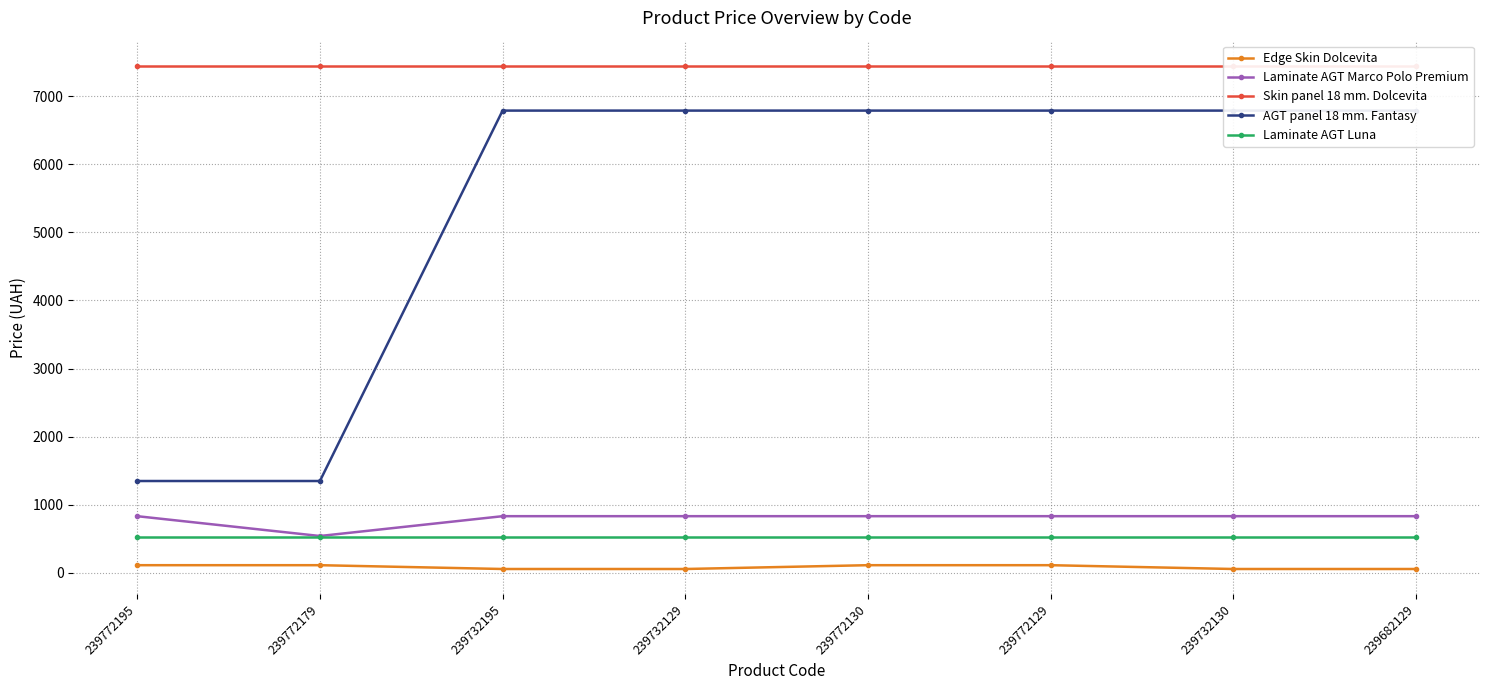

What is the difference between the highest and lowest values at 239772129?

7332.8